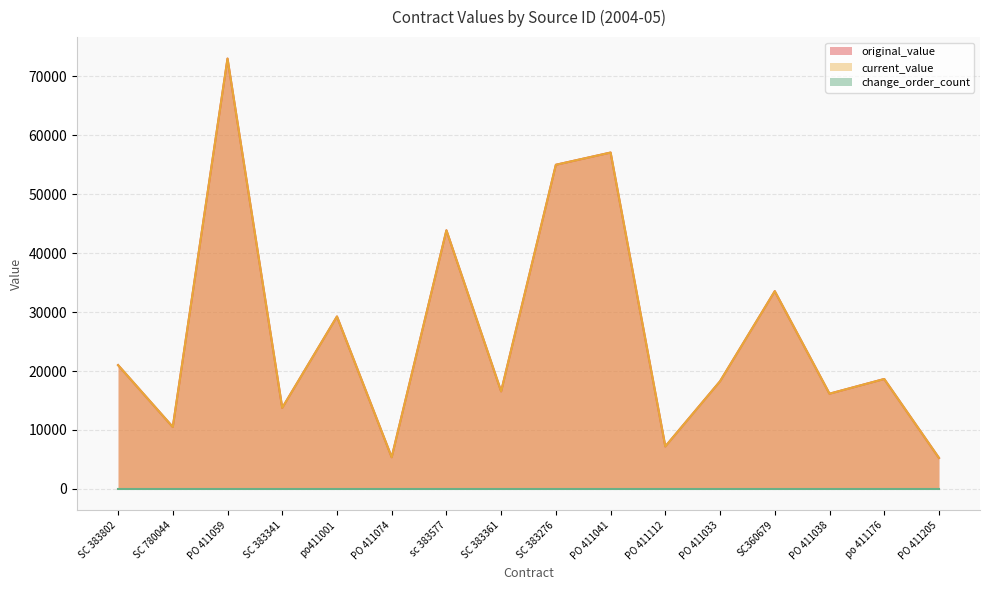

What is the sum of all original_value values?

424409.8